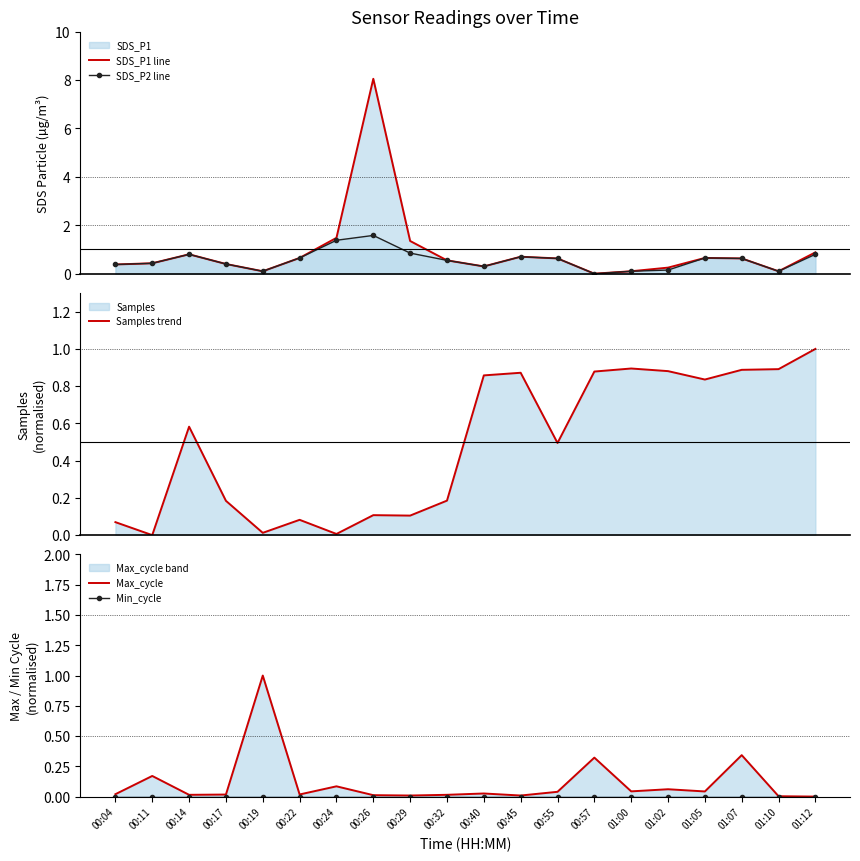

How many times do SDS_P1 line and Samples trend cross each other?

3